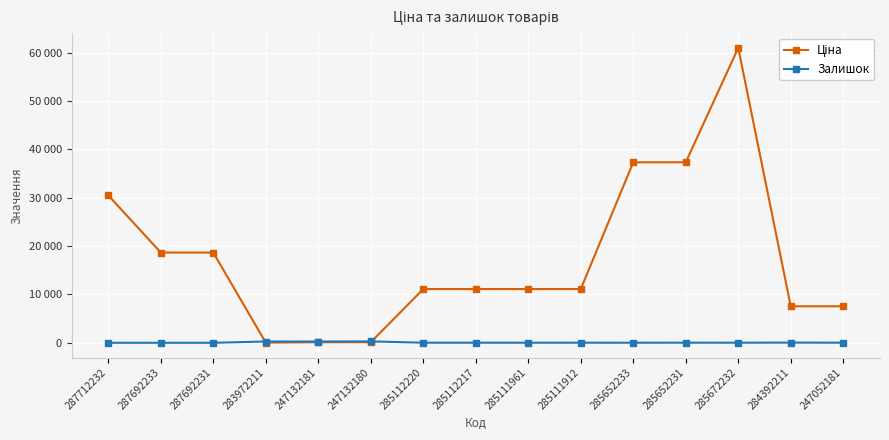

List the series in order of their overall mean, lowest first.

Залишок, Ціна